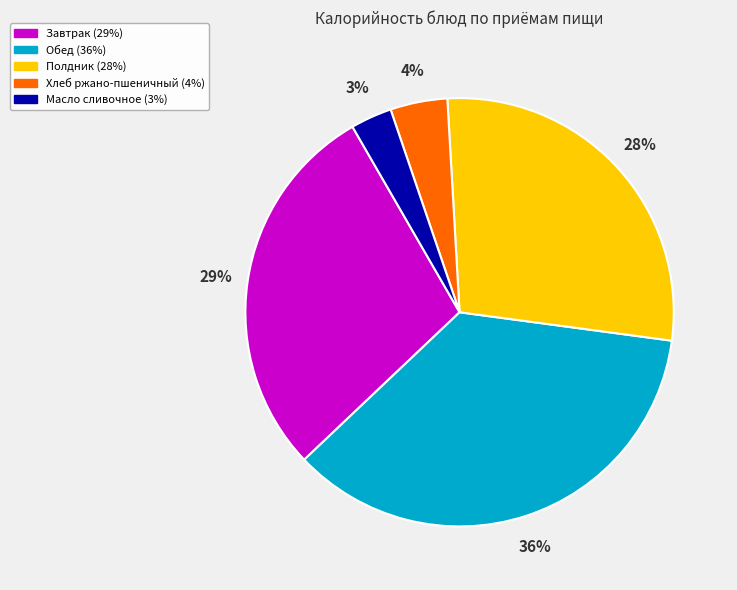

Is there any slice that represents more than half of the pie?

No